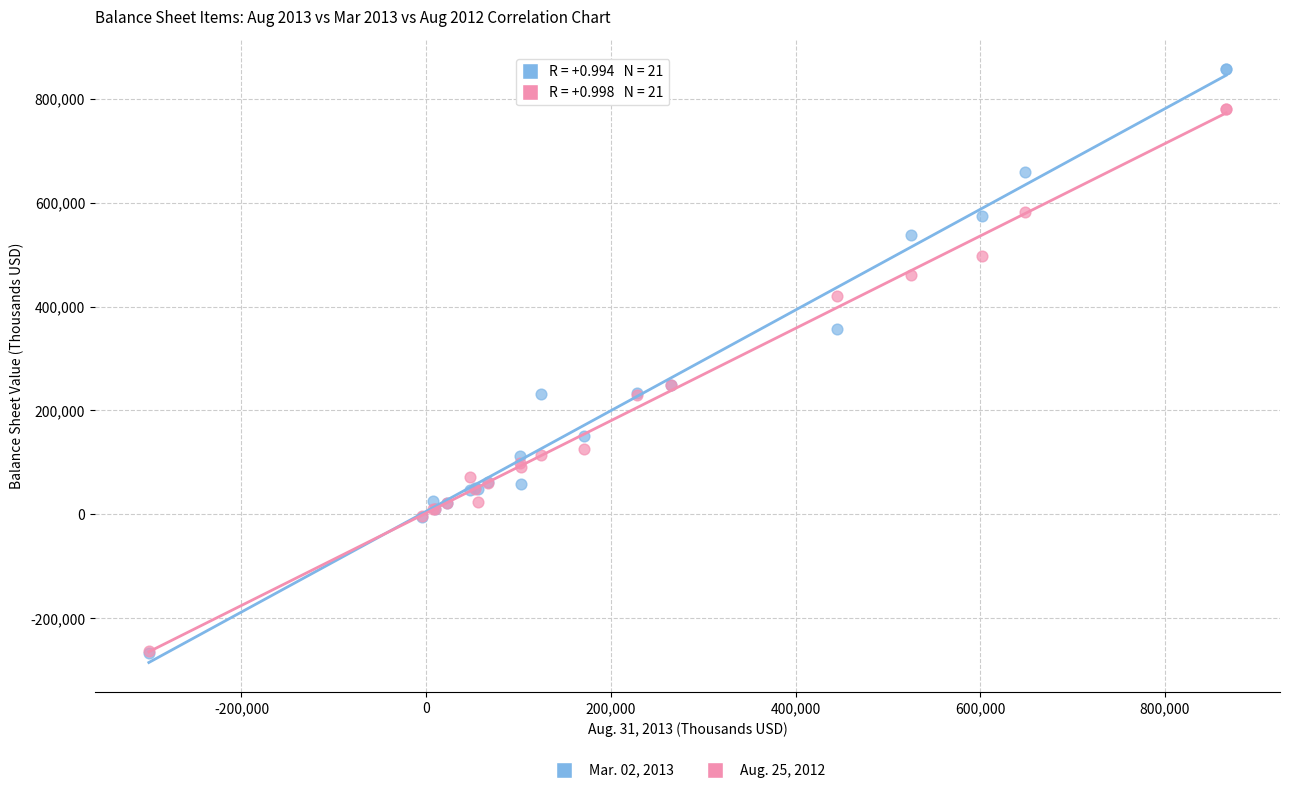

Which series has the widest spread of Y values?

Mar. 02, 2013